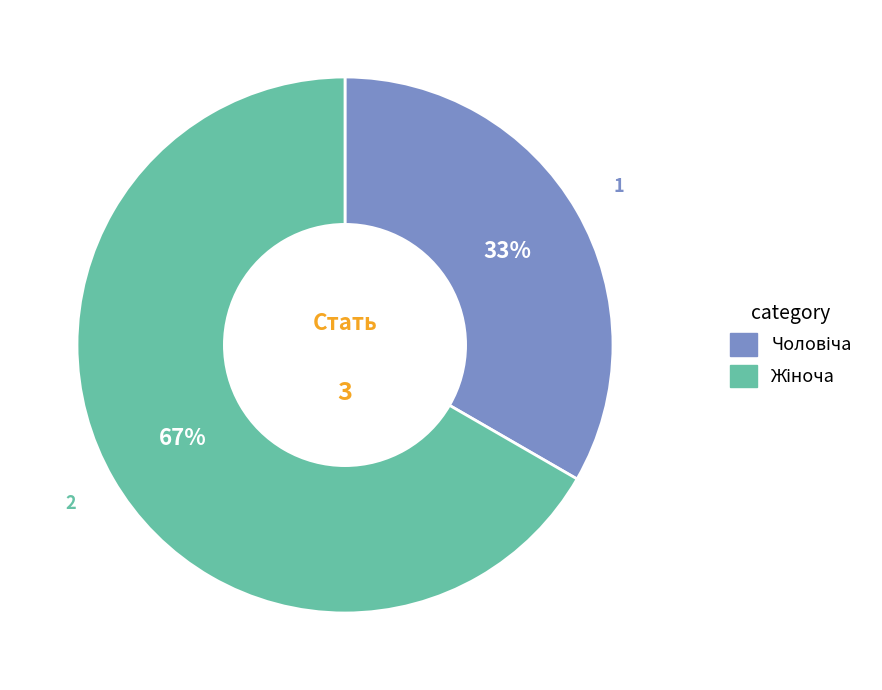

To the nearest percent, what is the average slice percentage?

50%